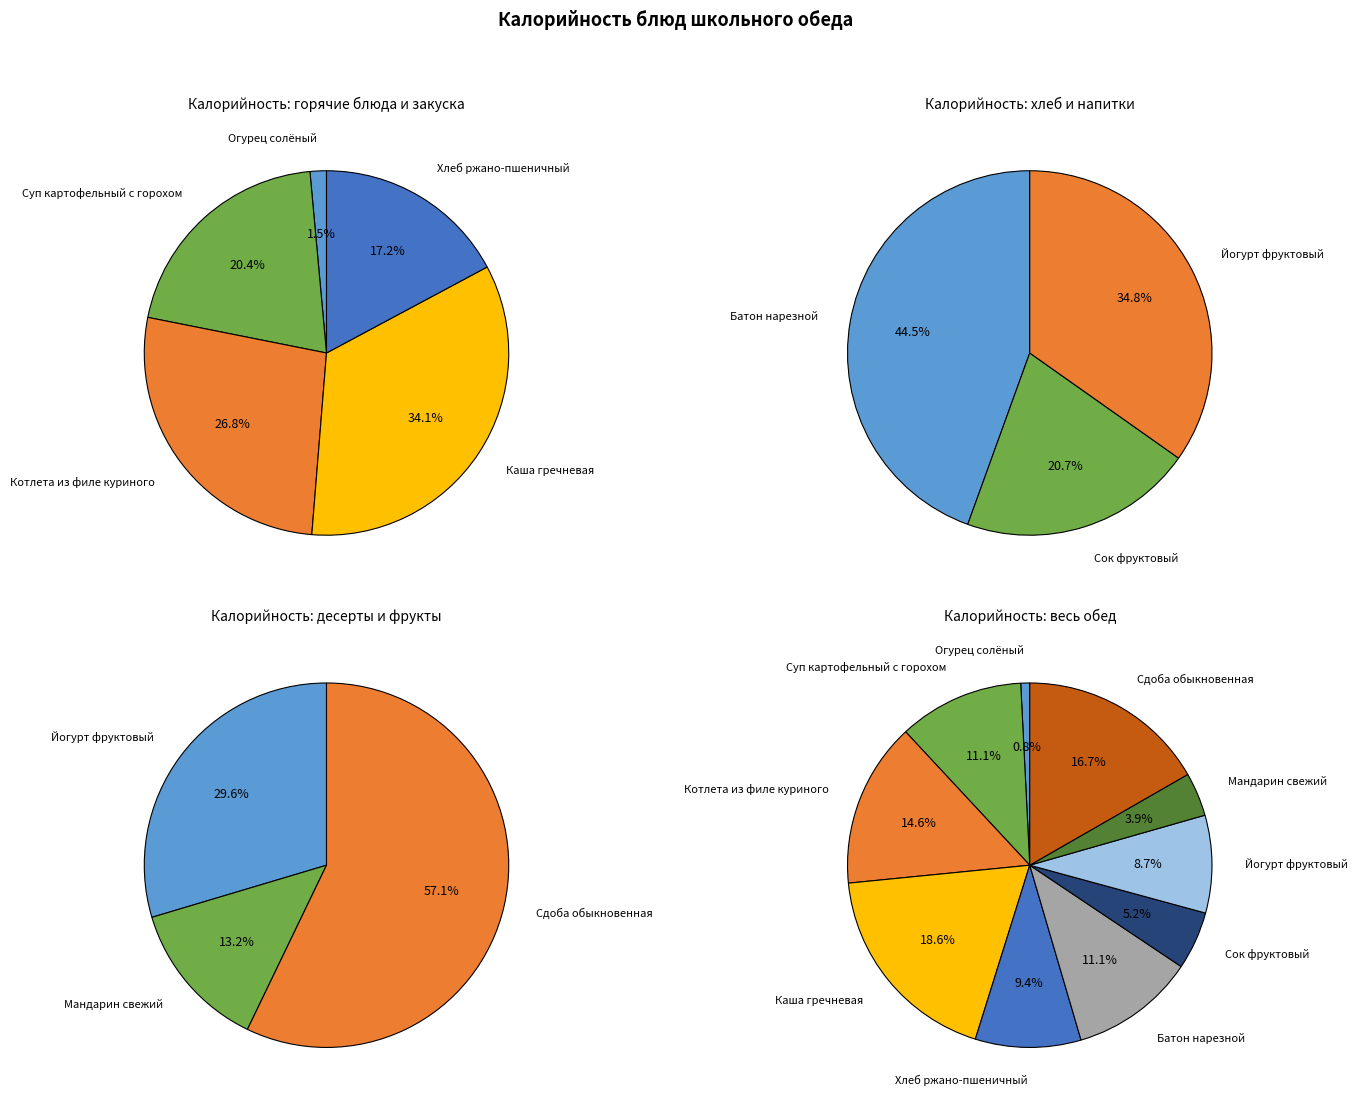

How many slices are in this pie chart?

10